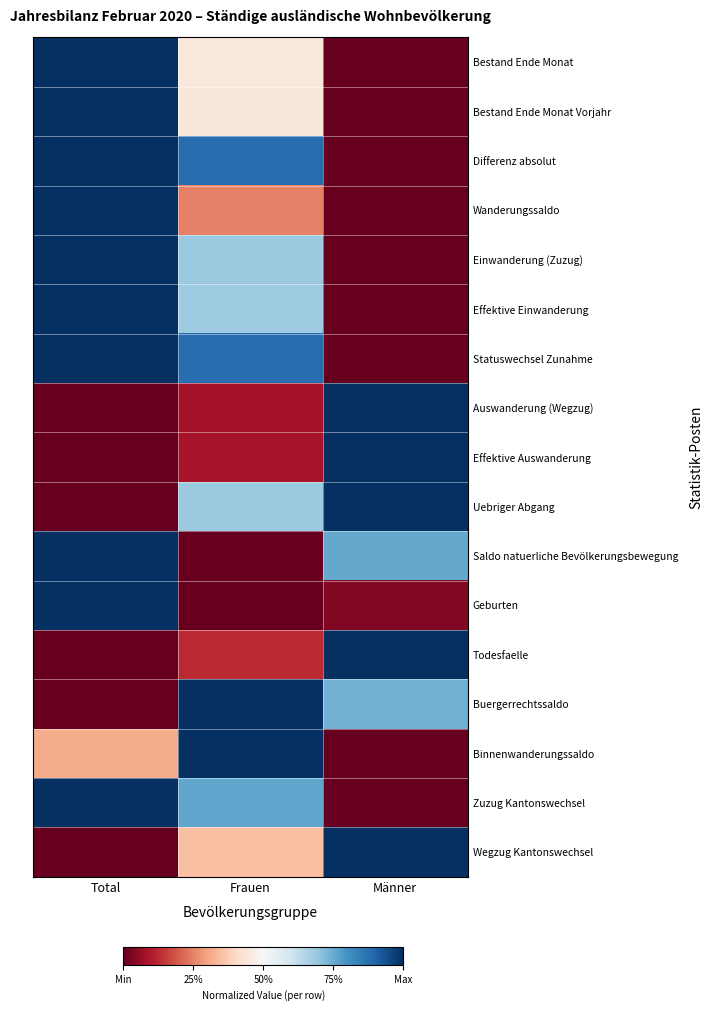

List the series in order of their peak value, lowest first.

Bestand Ende Monat, Bestand Ende Monat Vorjahr, Differenz absolut, Wanderungssaldo, Einwanderung (Zuzug), Effektive Einwanderung, Statuswechsel Zunahme, Auswanderung (Wegzug), Effektive Auswanderung, Uebriger Abgang, Saldo natuerliche Bevölkerungsbewegung, Geburten, Todesfaelle, Buergerrechtssaldo, Binnenwanderungssaldo, Zuzug Kantonswechsel, Wegzug Kantonswechsel